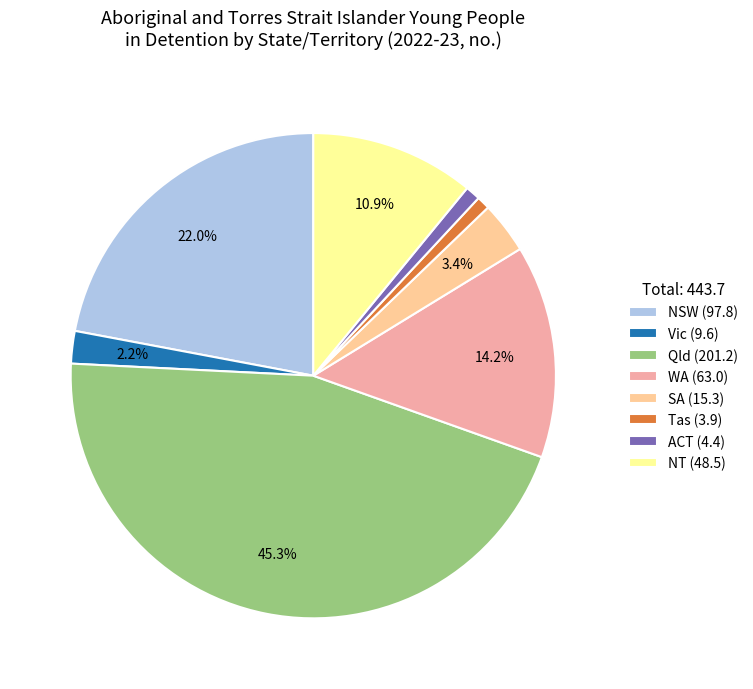

To the nearest percent, what percentage of the pie is Tas?

1%